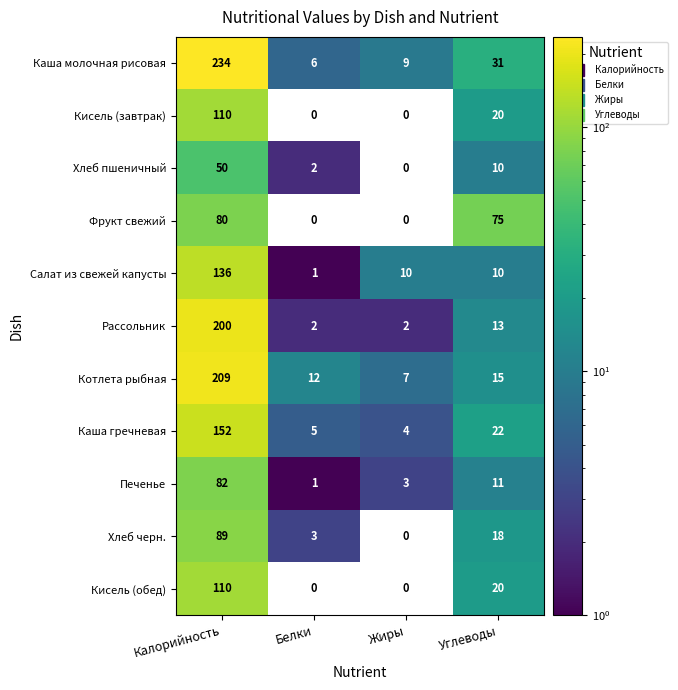

What is the total value across all series at Углеводы?

245